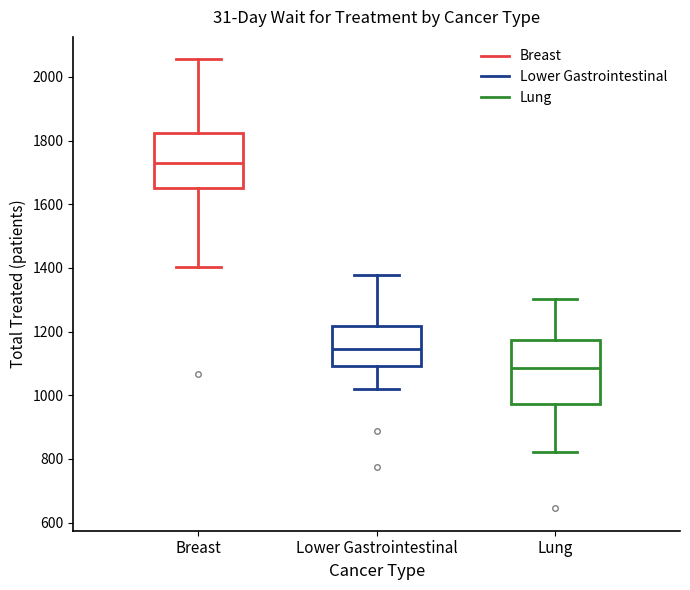

Which box has the lowest median line?

Lung